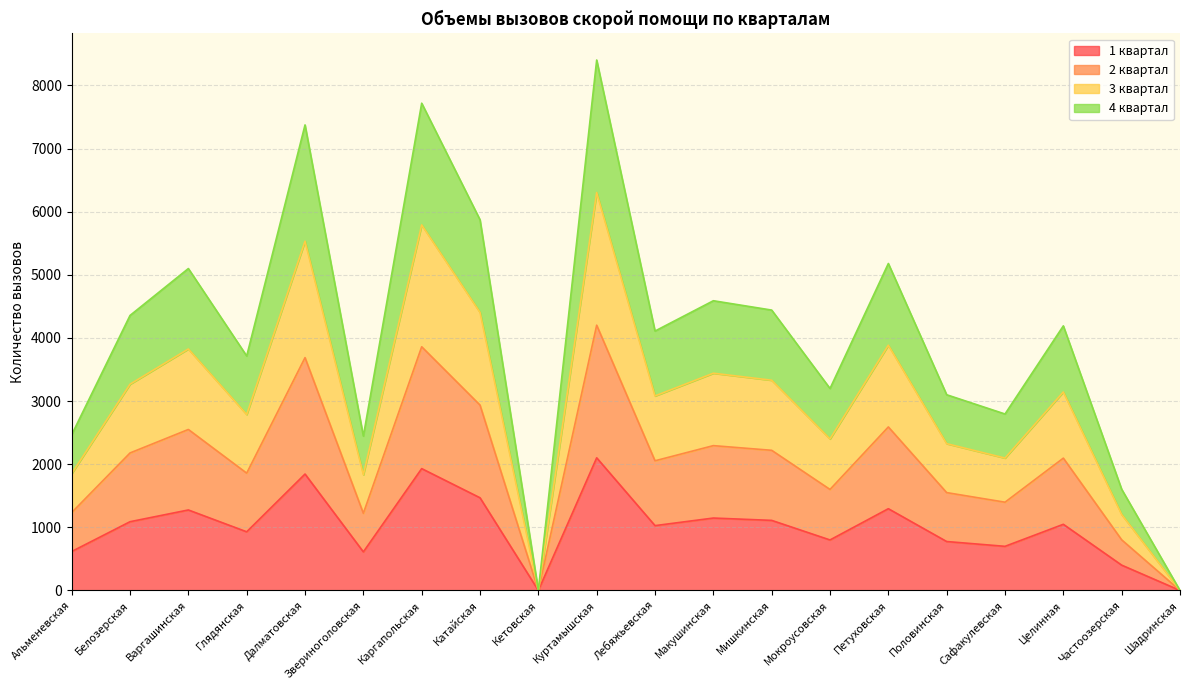

How many lines are shown in the chart?

4